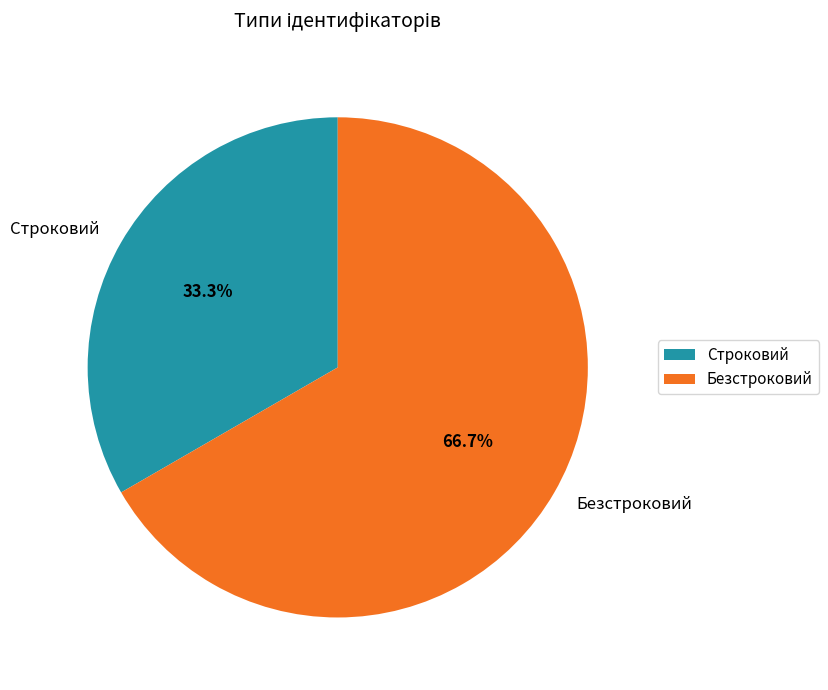

How many slices are in this pie chart?

2